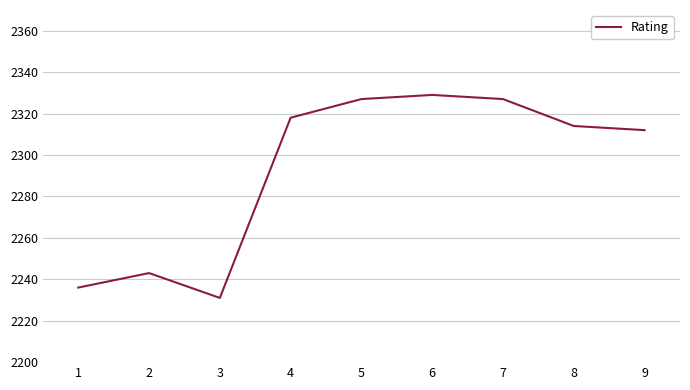

What is the minimum value shown in the chart?

2231